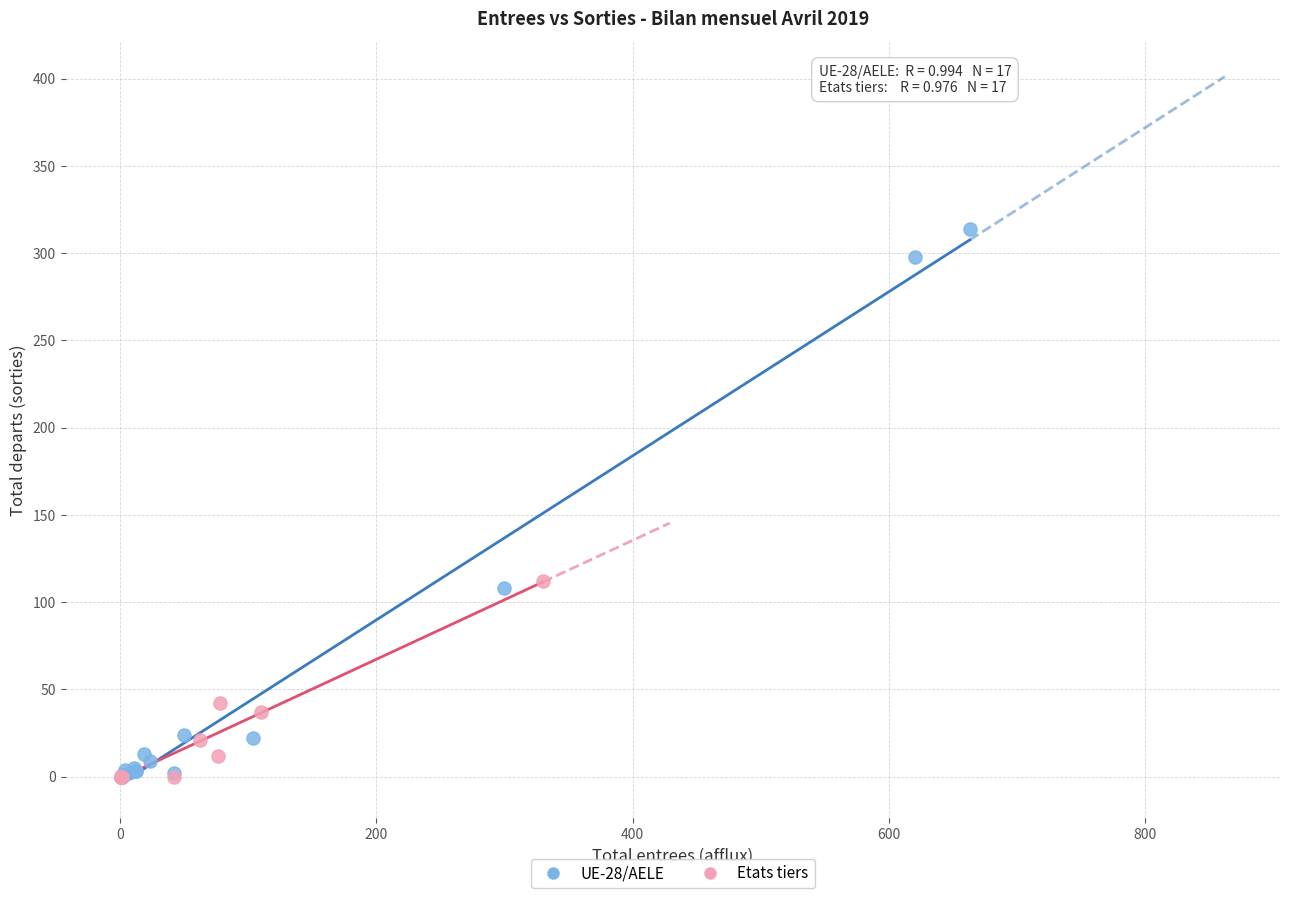

Which series has the largest Y range (max minus min)?

UE-28/AELE